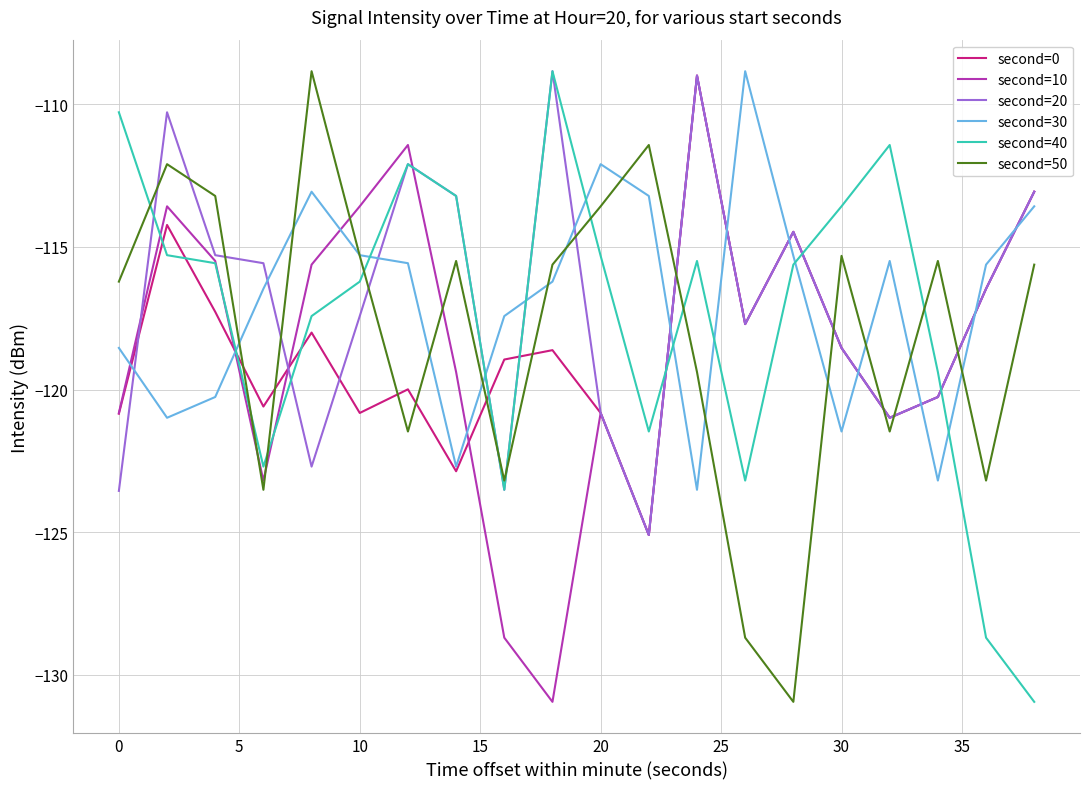

What is the difference between the maximum and minimum values in the second=40 series?

22.1